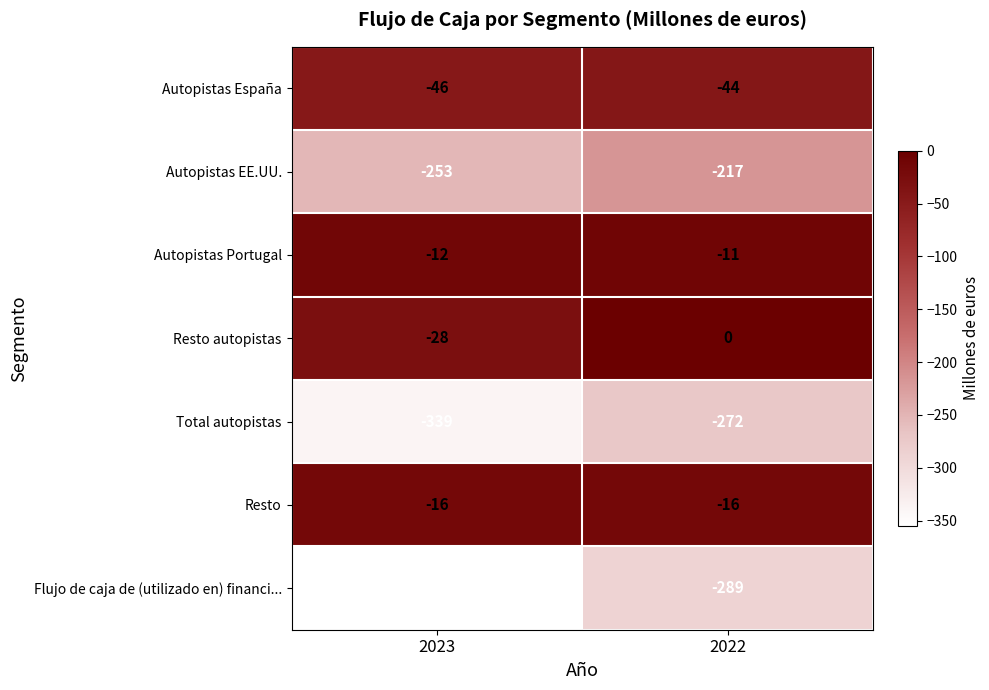

What is the average value of the Autopistas EE.UU. series?

-235